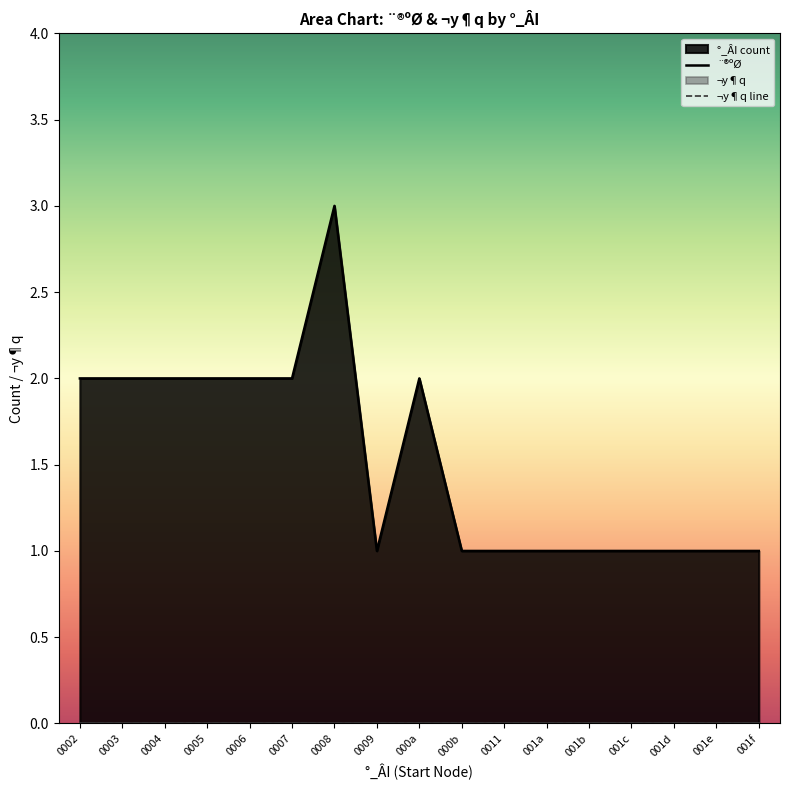

The value of ¨®ºØ at 0011 is 2. True or false?

False